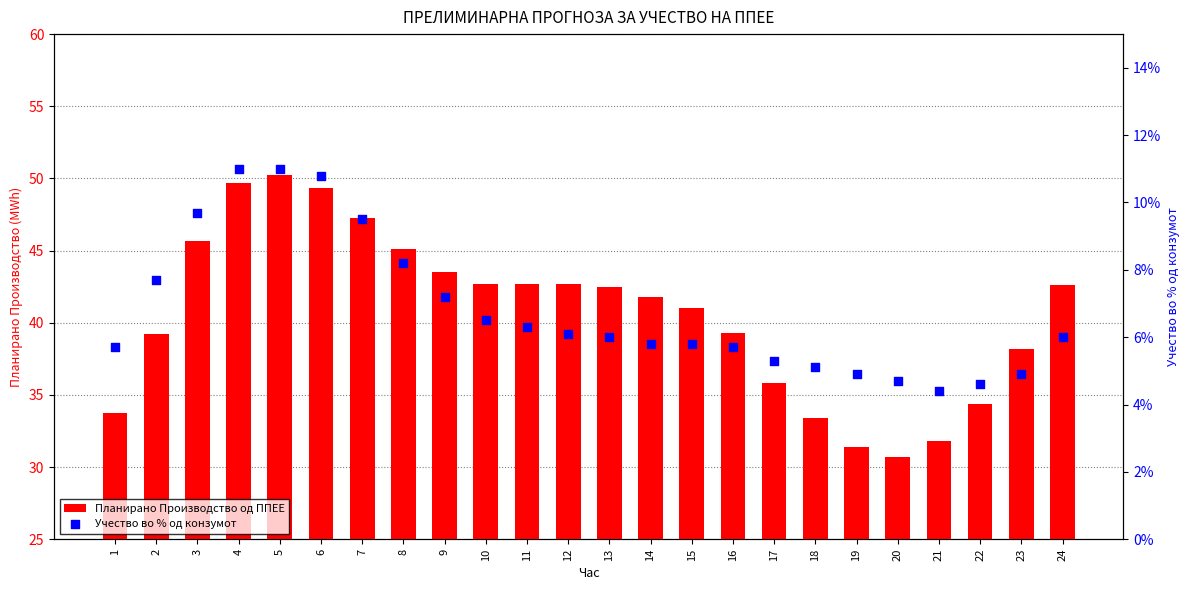

At which category is the sum across all series the highest?

5